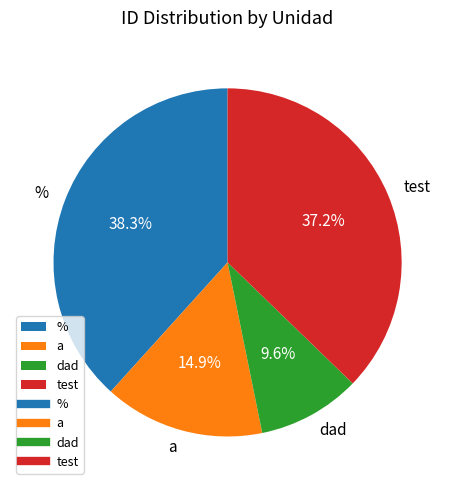

Is it true that test is 37% of the pie?

True